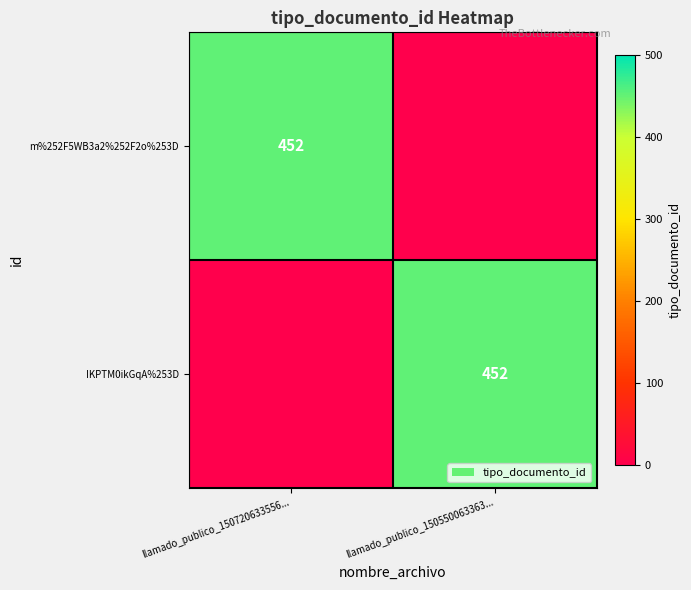

The m%252F5WB3a2%252F2o%253D series shows 239 at llamado_publico_150720633556.... True or false?

False